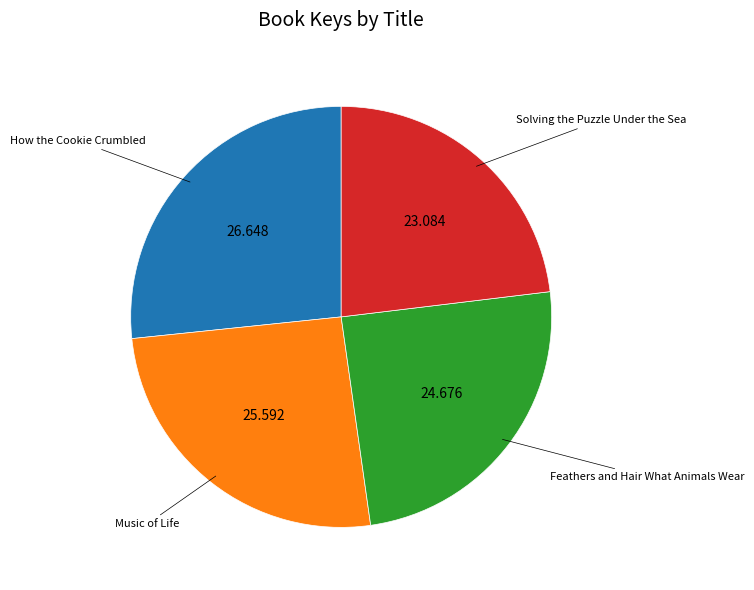

Is there any slice that represents more than half of the pie?

No